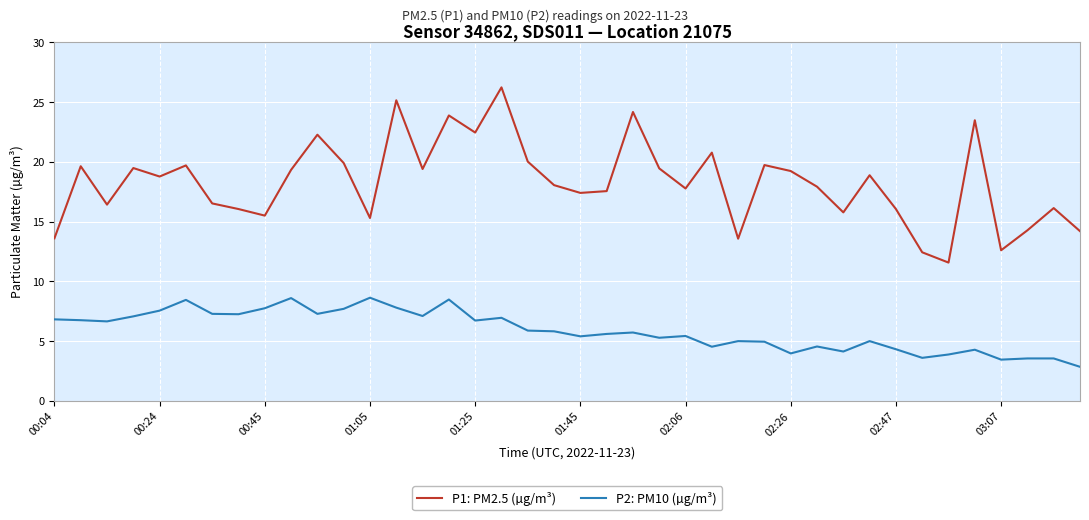

Which series has the largest range (max minus min)?

P1: PM2.5 (µg/m³)